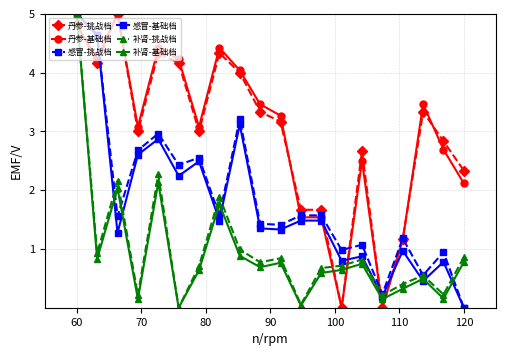

What is the value of the 补肾-基础档 point at the 9th from the left?

0.9